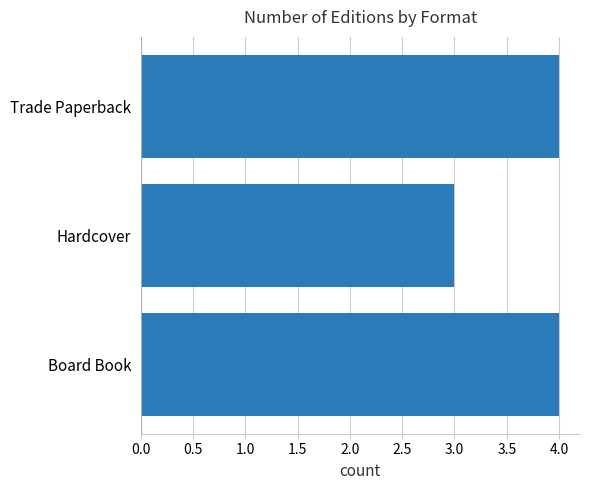

At which category does the chart reach its minimum across all series?

Hardcover